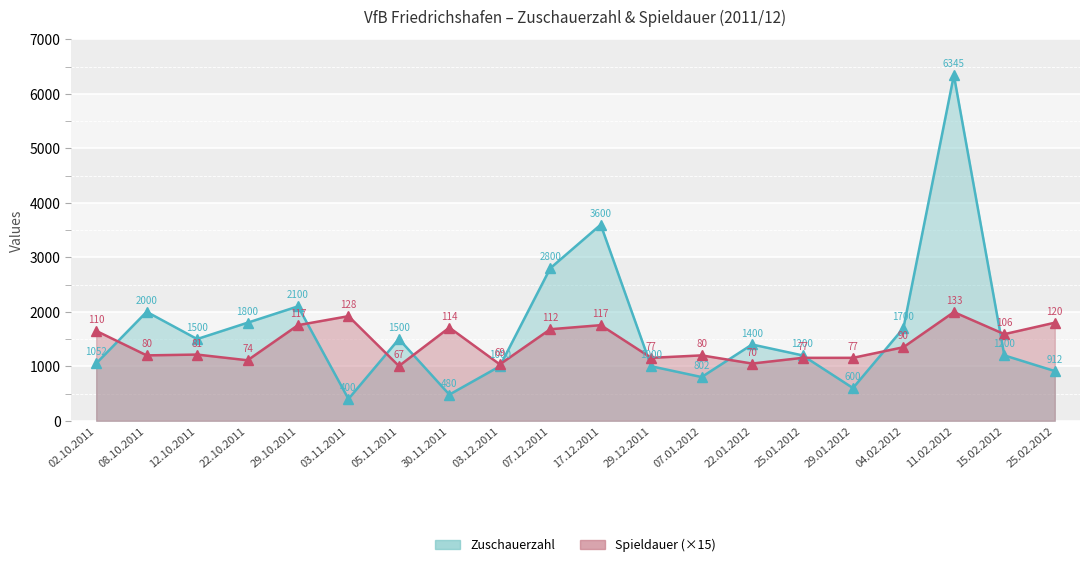

What is the difference between the second highest and second lowest values in the Spieldauer series?

885